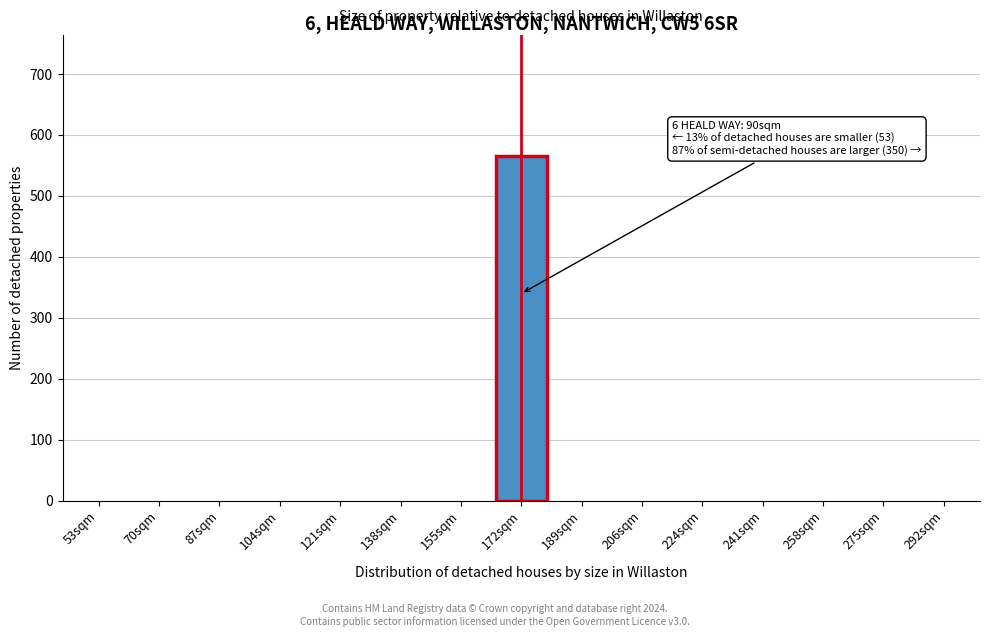

Reading left to right, list all the values displayed in this chart.

53sqm=0	70sqm=0	87sqm=0	104sqm=0	121sqm=0	138sqm=0	155sqm=0	172sqm=566	189sqm=0	206sqm=0	224sqm=0	241sqm=0	258sqm=0	275sqm=0	292sqm=0